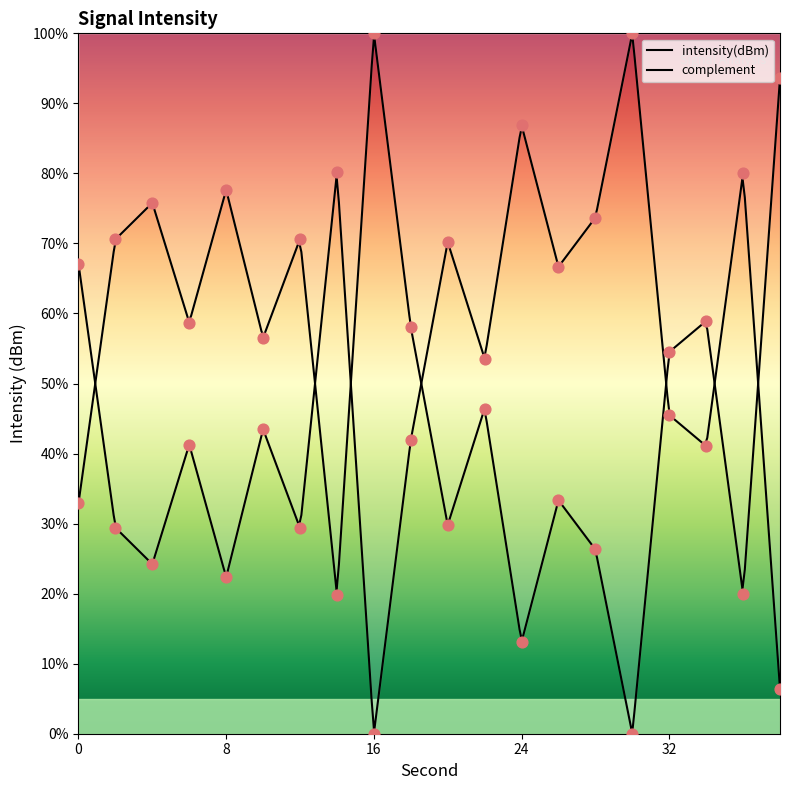

What is the change in value from 10 to 38?

-37.0